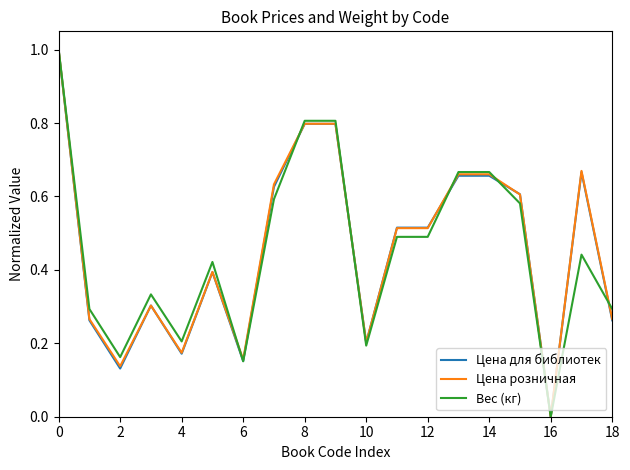

What are all the series names shown in the legend?

Цена для библиотек, Цена розничная, Вес (кг)